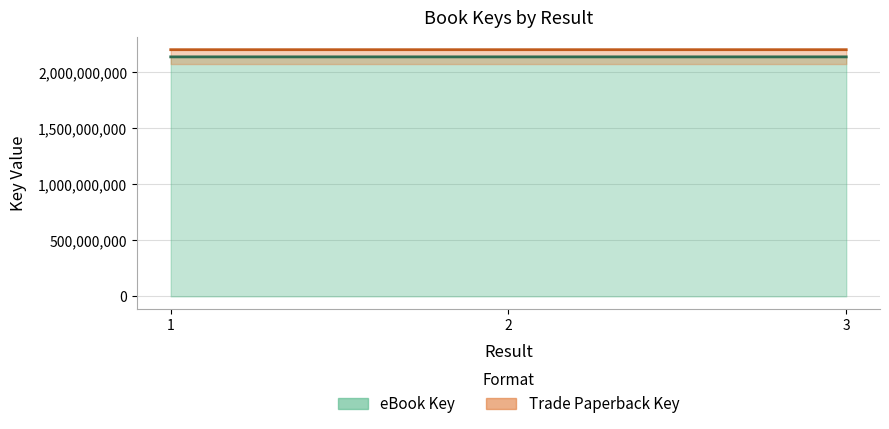

What are all the series names shown in the legend?

eBook Key, Trade Paperback Key